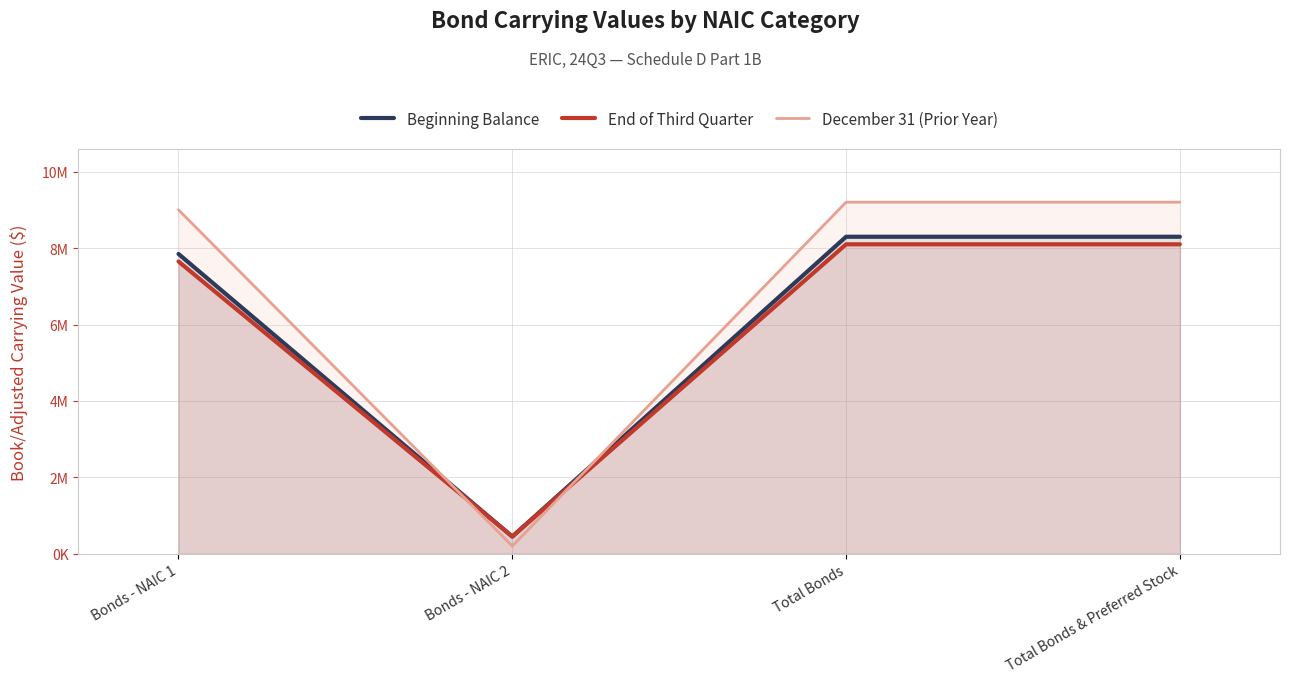

Reading right to left, transcribe all the data shown in this chart.

Beginning Balance: Total Bonds & Preferred Stock=8301045	Total Bonds=8301045	Bonds - NAIC 2=449938	Bonds - NAIC 1=7851107
End of Third Quarter: Total Bonds & Preferred Stock=8102959	Total Bonds=8102959	Bonds - NAIC 2=449942	Bonds - NAIC 1=7653017
December 31 (Prior Year): Total Bonds & Preferred Stock=9206753	Total Bonds=9206753	Bonds - NAIC 2=199969	Bonds - NAIC 1=9006784